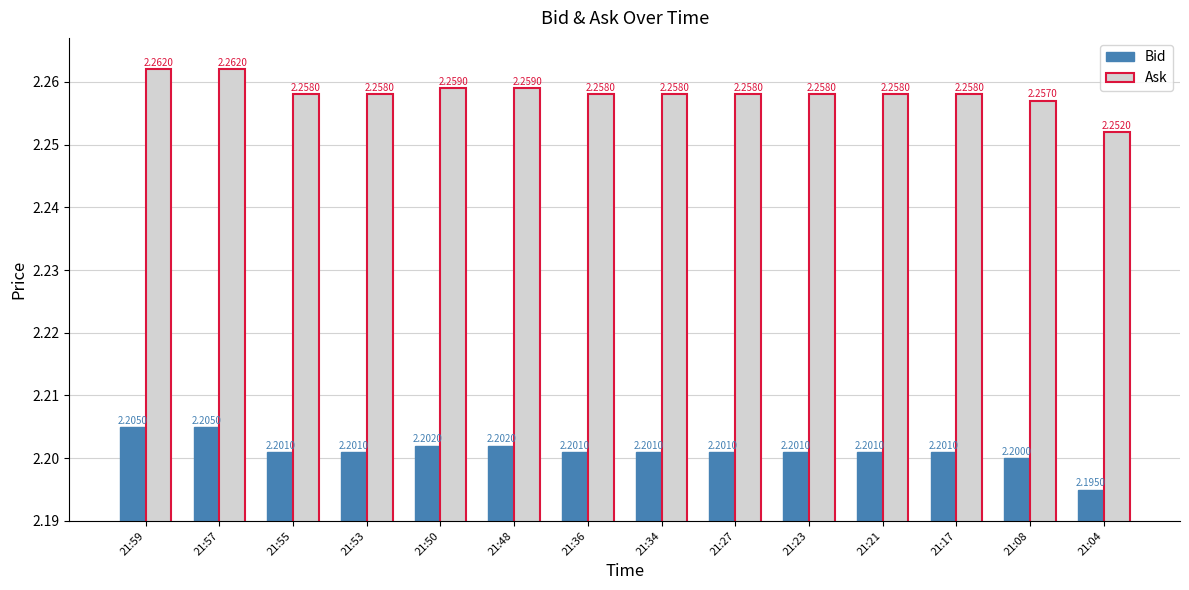

What is the sum of all Ask values?

31.6